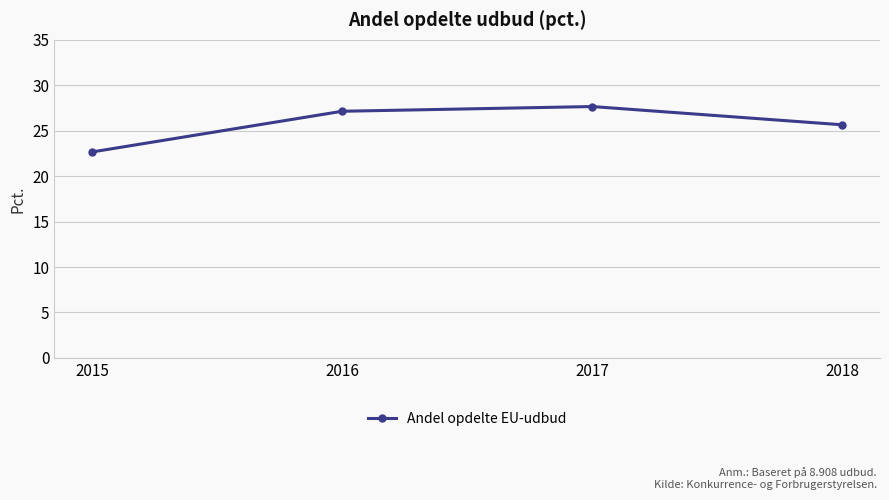

What is the minimum value shown in the chart?

22.7